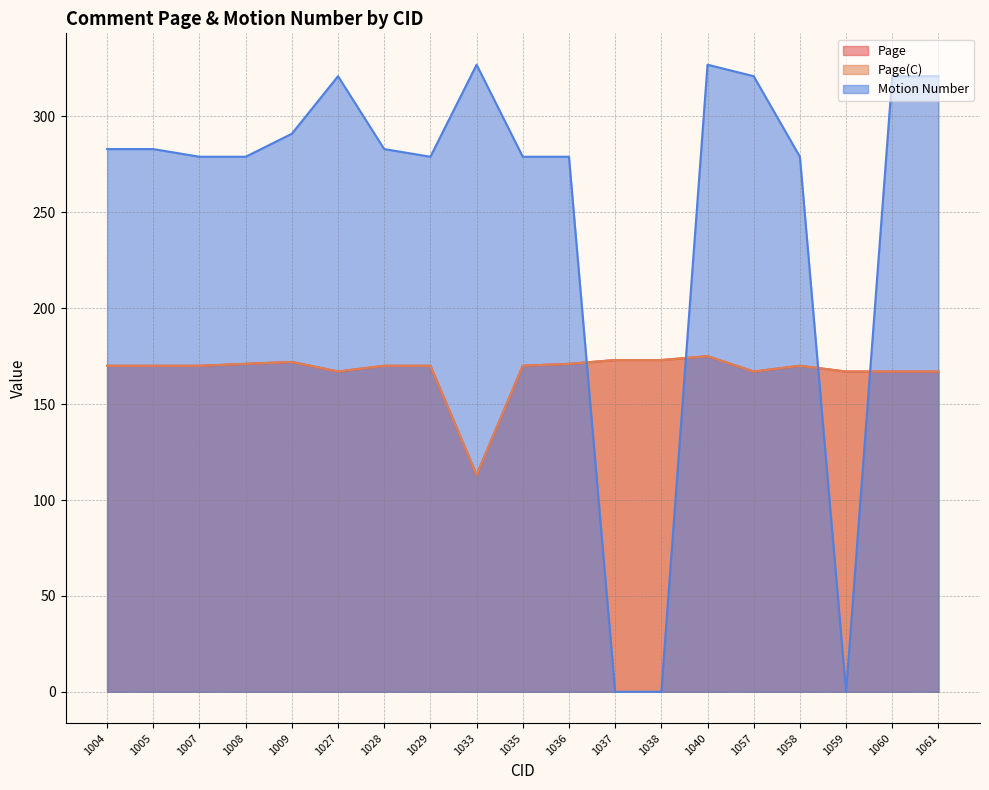

What is the value of the Page point at the 15th from the left?

167